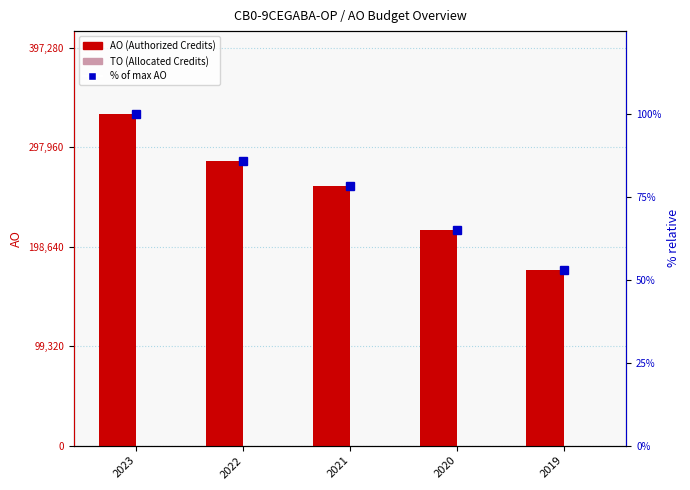

Reading left to right, extract all data points from this chart.

AO: 331067.0	284021.0	258758.0	214779.0	175565.0
TO: 0.0	0.0	0.0	0.0	0.0
% of max AO: 100.0	85.8	78.2	64.9	53.0